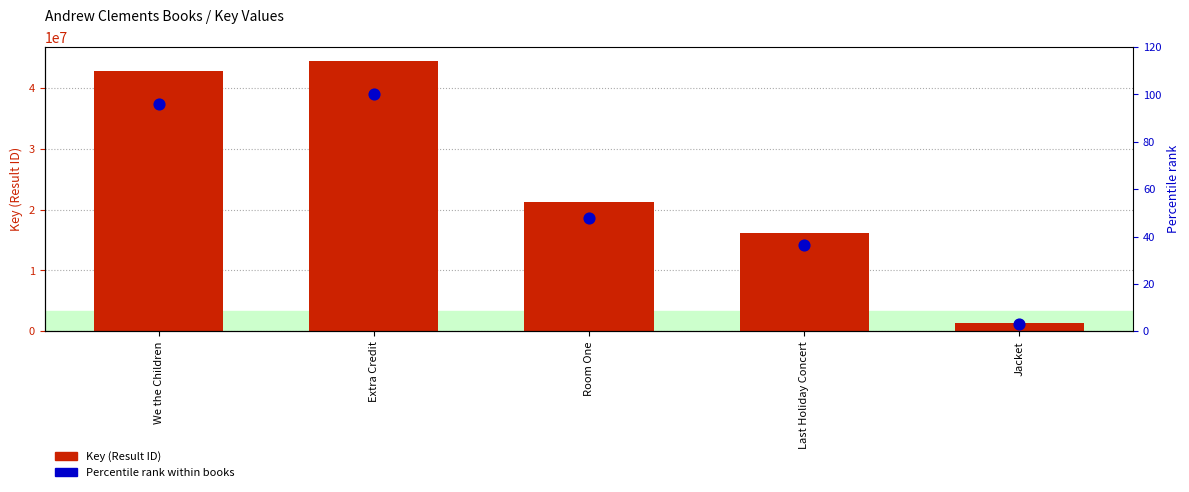

At how many categories does at least one series exceed 13128394?

4